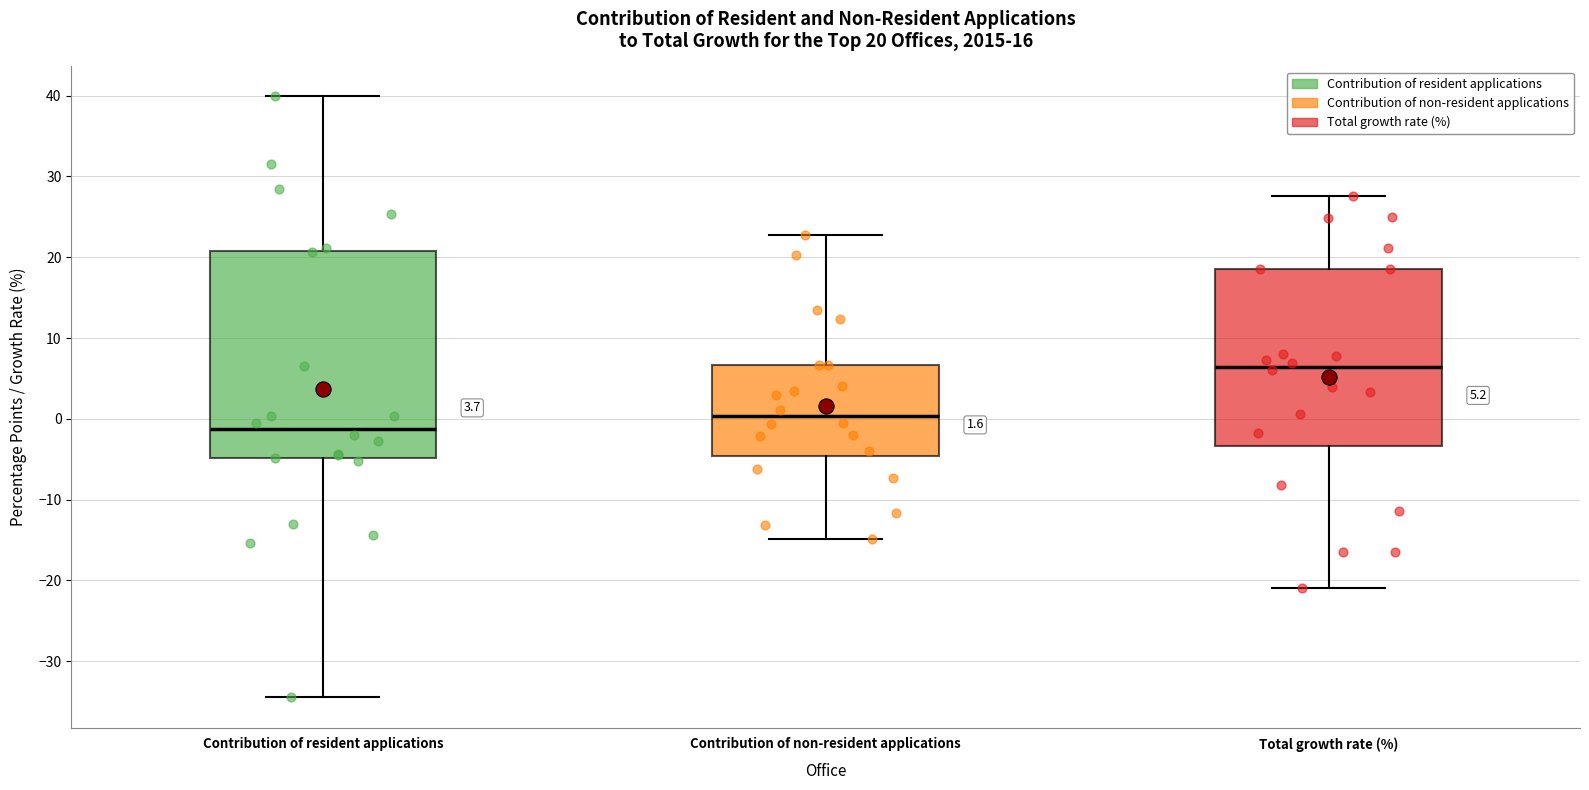

Which box's median line is the lowest?

Contribution of resident applications